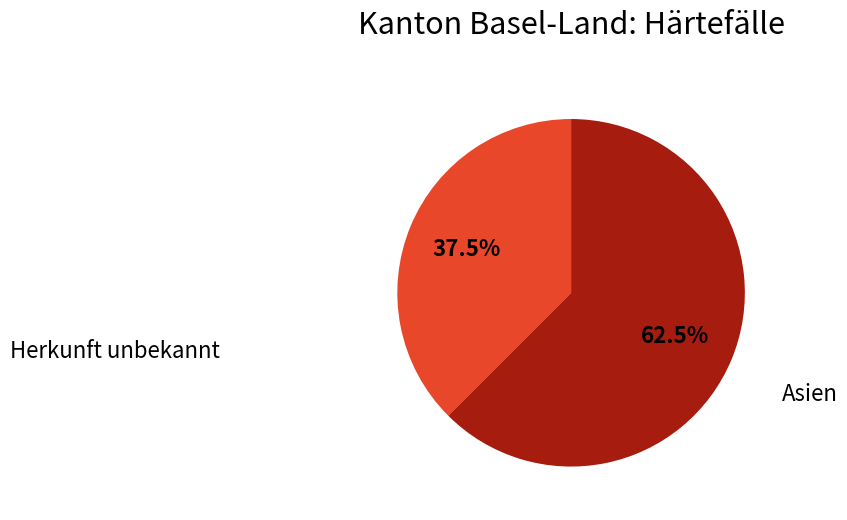

How many slices are in this pie chart?

2